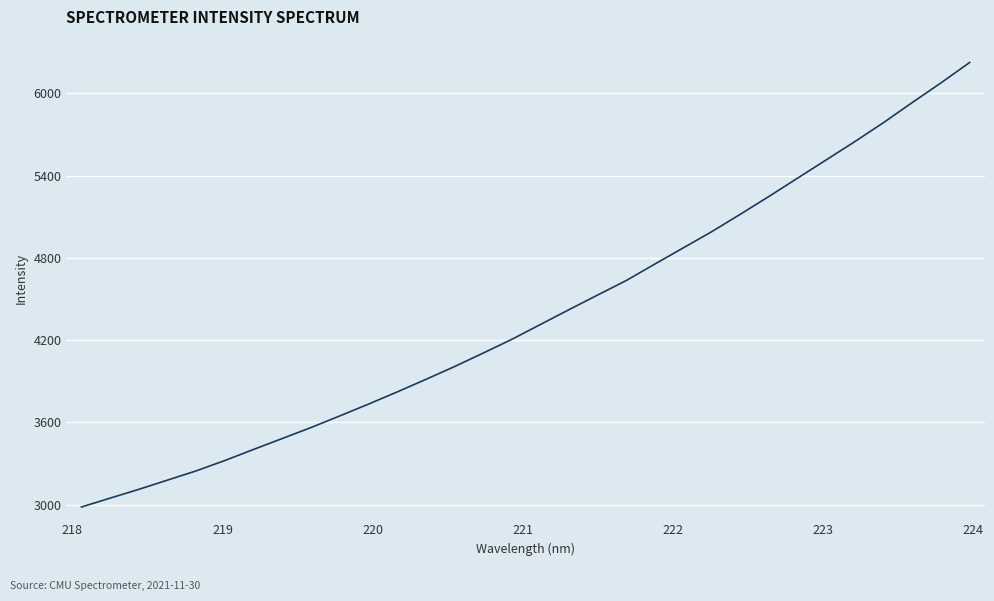

True or false: the data has more than 1 interior local peaks.

False